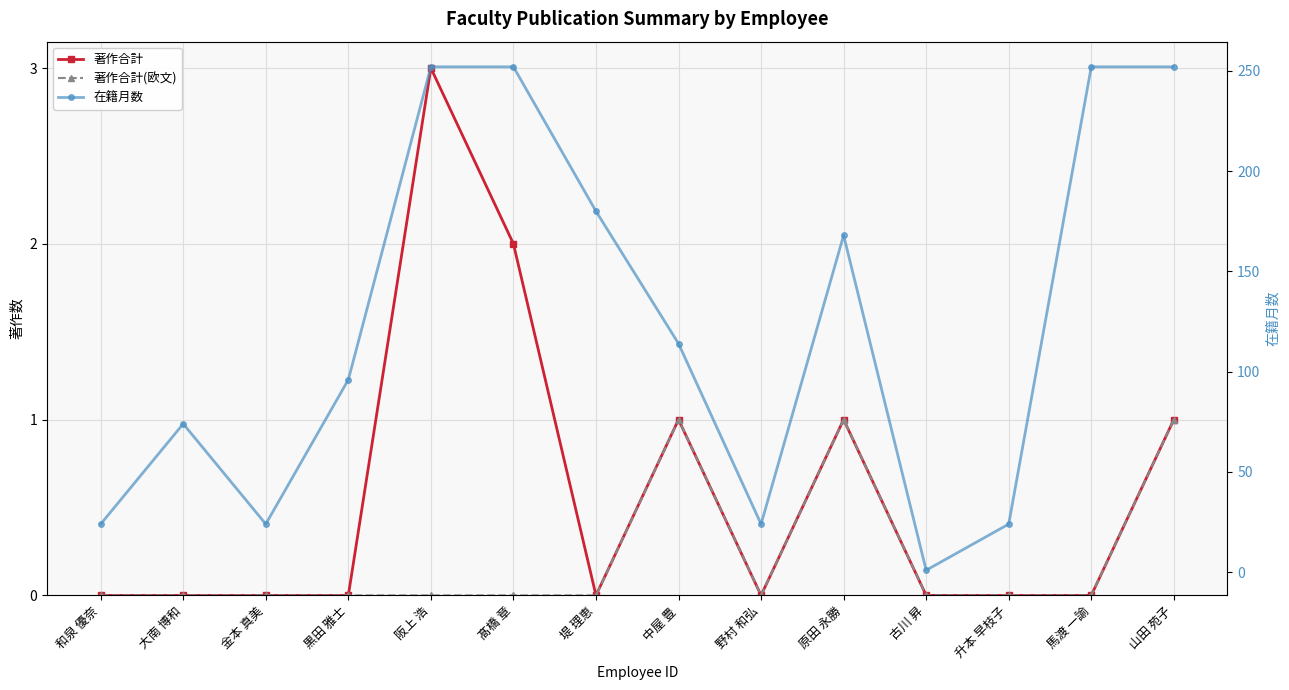

Between 中屋 豊 and 山田 苑子, which series saw the biggest shift?

在籍月数